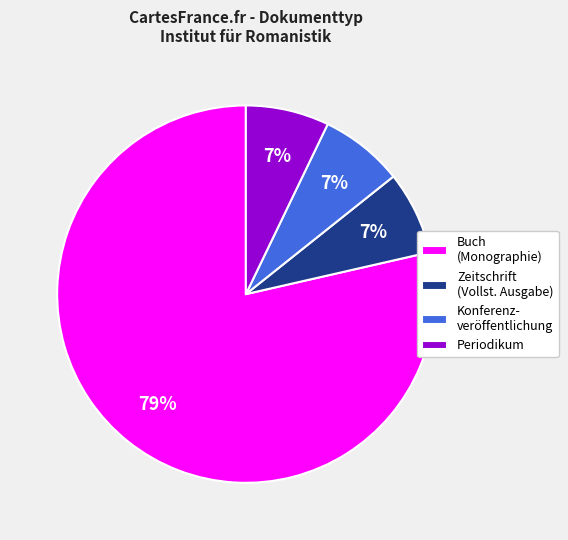

Which category has the biggest portion of the pie?

Buch (Monographie)